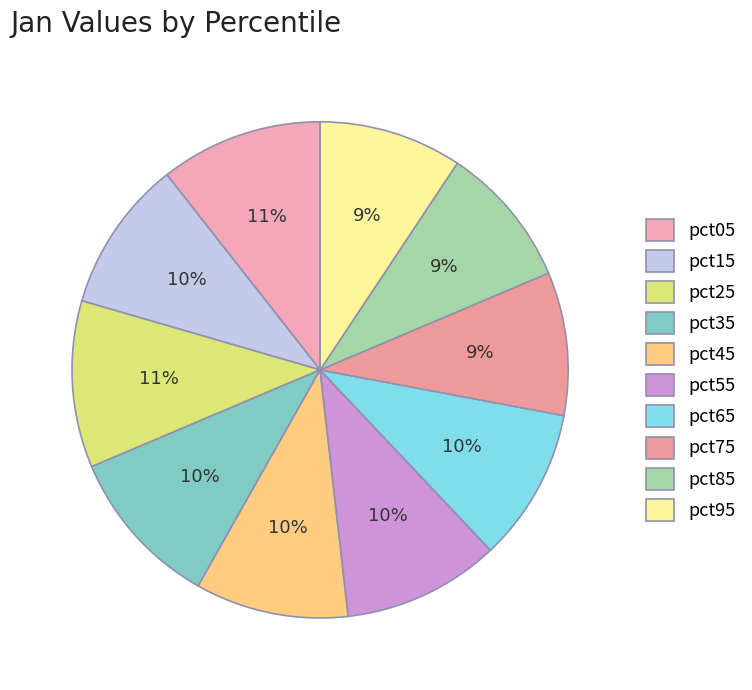

Is there any slice that represents more than half of the pie?

No